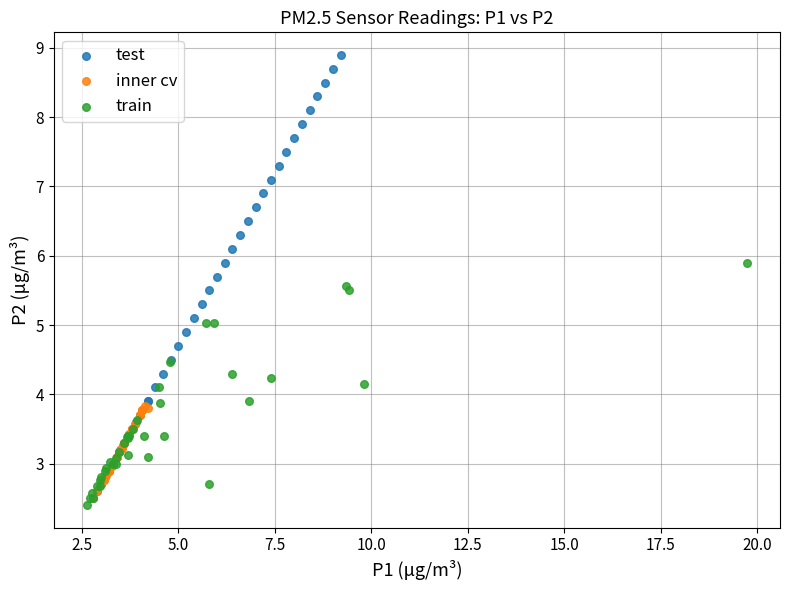

Which series has the largest Y range (max minus min)?

test